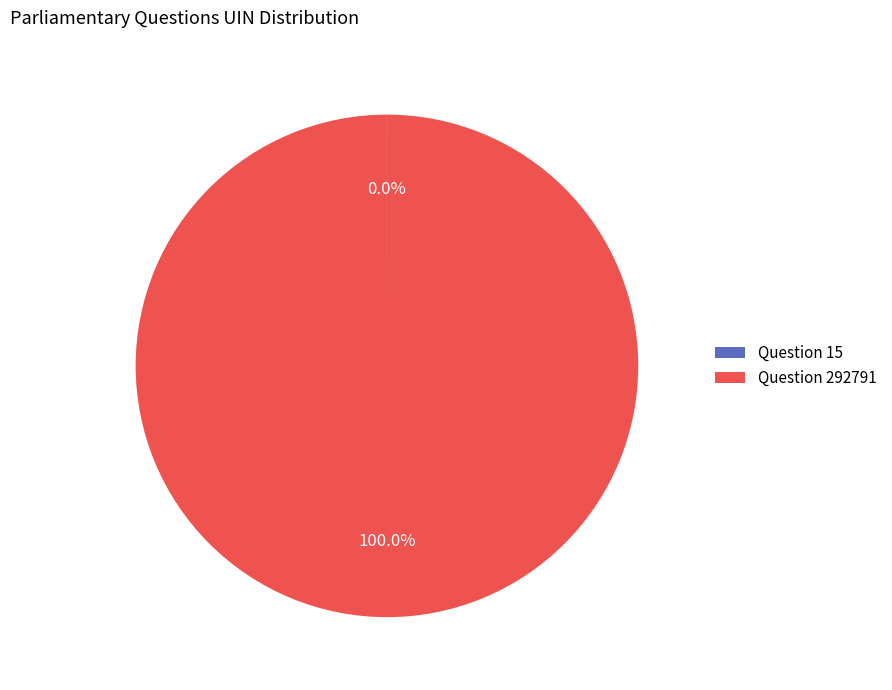

To the nearest percent, what is the difference between the largest and smallest slice percentages?

100%